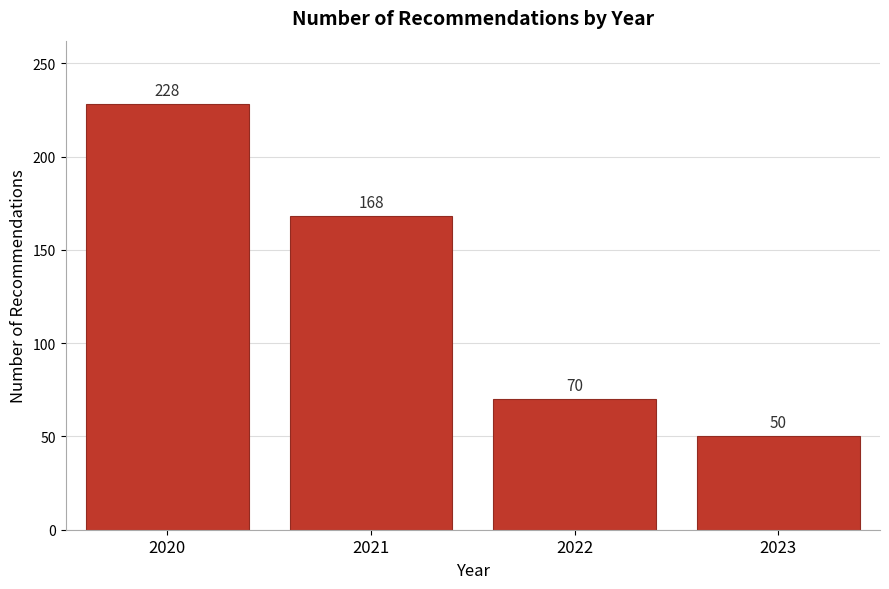

Reading left to right, what are all the values shown in this chart?

2020=228	2021=168	2022=70	2023=50